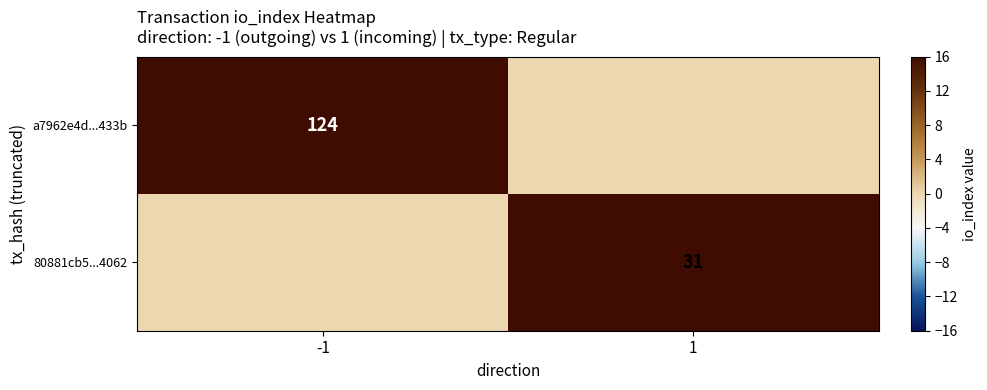

The 80881cb5...4062 series shows 31 at 1. True or false?

True